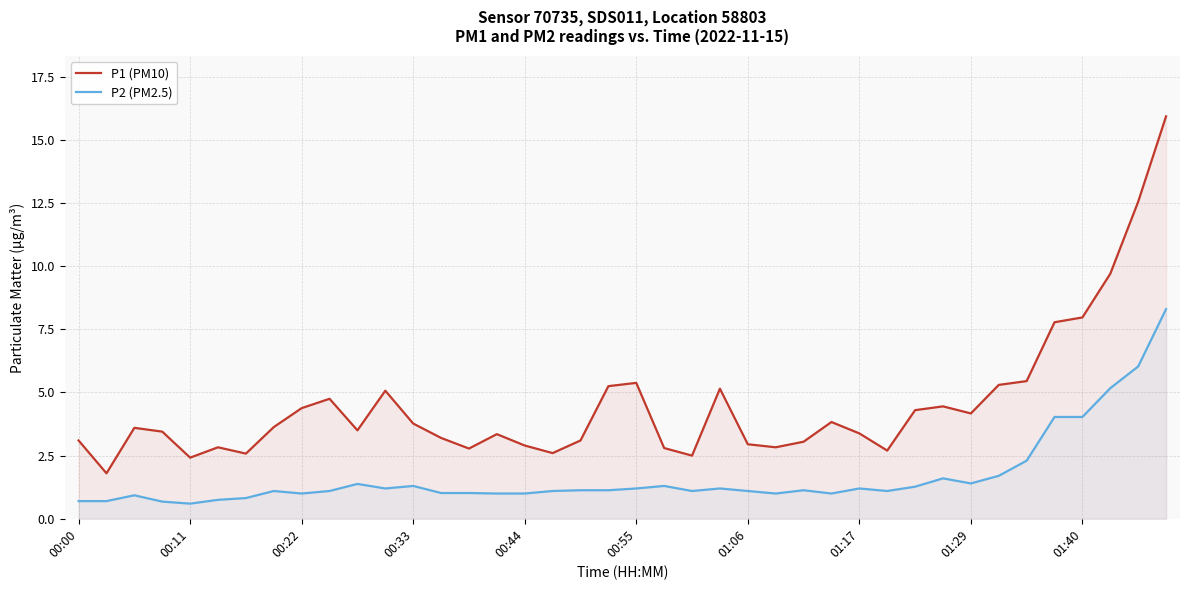

Rank the series at 01:40 from lowest to highest value.

P2 (PM2.5), P1 (PM10)